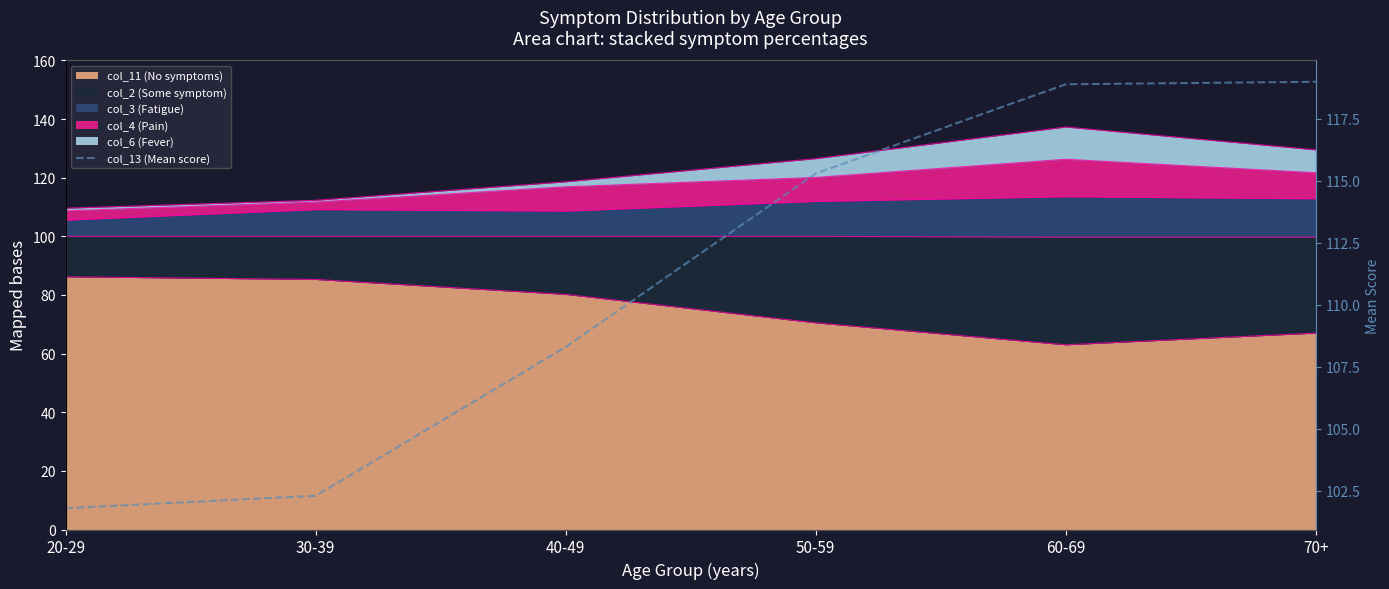

List the labels in order of value, smallest first.

20-29, 30-39, 40-49, 50-59, 60-69, 70+